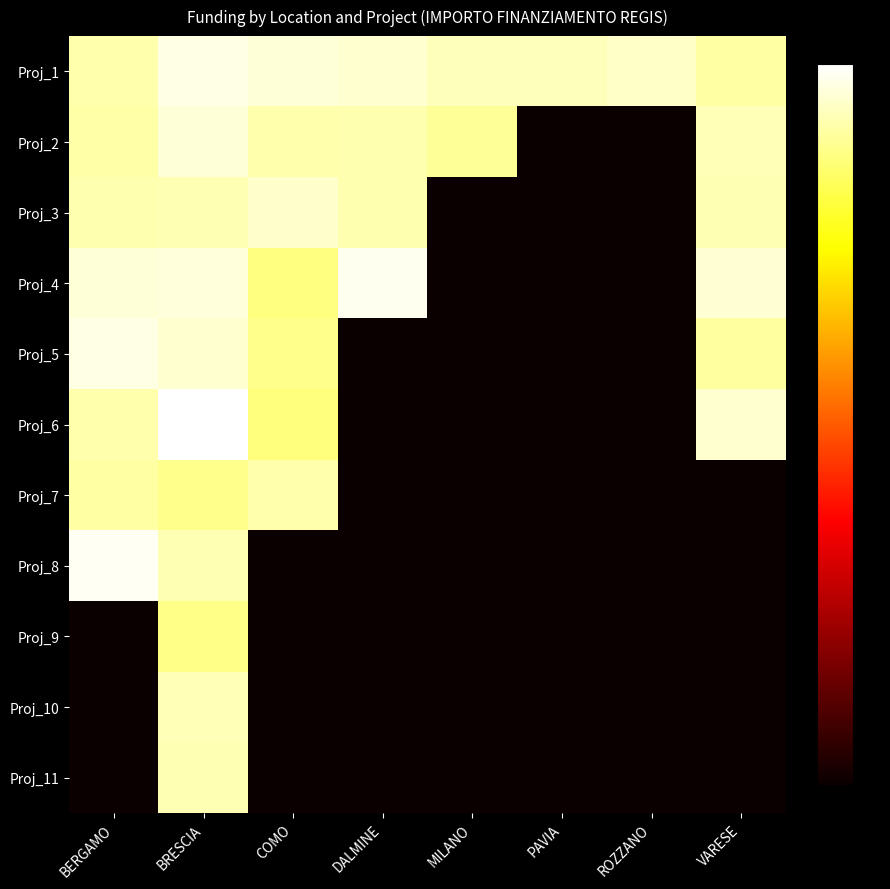

Reading left to right, transcribe all the data shown in this chart.

Proj_1: BERGAMO=10.7	BRESCIA=11.4	COMO=11.2	DALMINE=11.1	MILANO=10.9	PAVIA=10.9	ROZZANO=11.0	VARESE=10.6
Proj_2: BERGAMO=10.7	BRESCIA=11.2	COMO=10.7	DALMINE=10.8	MILANO=10.5	PAVIA=0.0	ROZZANO=0.0	VARESE=10.9
Proj_3: BERGAMO=10.7	BRESCIA=10.8	COMO=11.1	DALMINE=10.7	MILANO=0.0	PAVIA=0.0	ROZZANO=0.0	VARESE=10.8
Proj_4: BERGAMO=11.2	BRESCIA=11.3	COMO=10.2	DALMINE=11.5	MILANO=0.0	PAVIA=0.0	ROZZANO=0.0	VARESE=11.2
Proj_5: BERGAMO=11.4	BRESCIA=11.1	COMO=10.3	DALMINE=0.0	MILANO=0.0	PAVIA=0.0	ROZZANO=0.0	VARESE=10.6
Proj_6: BERGAMO=10.7	BRESCIA=11.7	COMO=10.2	DALMINE=0.0	MILANO=0.0	PAVIA=0.0	ROZZANO=0.0	VARESE=11.1
Proj_7: BERGAMO=10.6	BRESCIA=10.3	COMO=10.7	DALMINE=0.0	MILANO=0.0	PAVIA=0.0	ROZZANO=0.0	VARESE=0.0
Proj_8: BERGAMO=11.5	BRESCIA=10.8	COMO=0.0	DALMINE=0.0	MILANO=0.0	PAVIA=0.0	ROZZANO=0.0	VARESE=0.0
Proj_9: BERGAMO=0.0	BRESCIA=10.3	COMO=0.0	DALMINE=0.0	MILANO=0.0	PAVIA=0.0	ROZZANO=0.0	VARESE=0.0
Proj_10: BERGAMO=0.0	BRESCIA=10.8	COMO=0.0	DALMINE=0.0	MILANO=0.0	PAVIA=0.0	ROZZANO=0.0	VARESE=0.0
Proj_11: BERGAMO=0.0	BRESCIA=10.8	COMO=0.0	DALMINE=0.0	MILANO=0.0	PAVIA=0.0	ROZZANO=0.0	VARESE=0.0